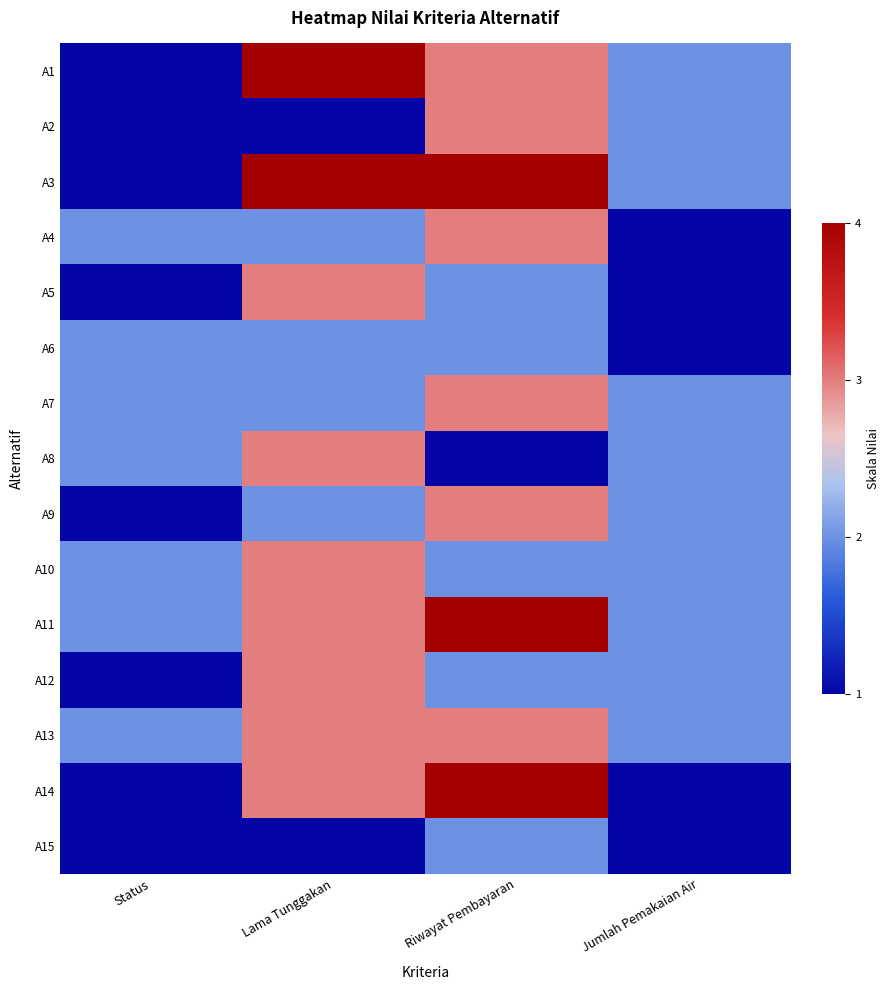

Which series has the largest range (max minus min)?

A1